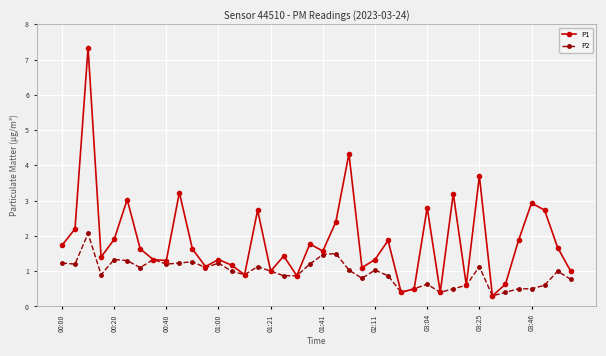

What is the difference between the maximum and second lowest values in the P1 series?

6.9